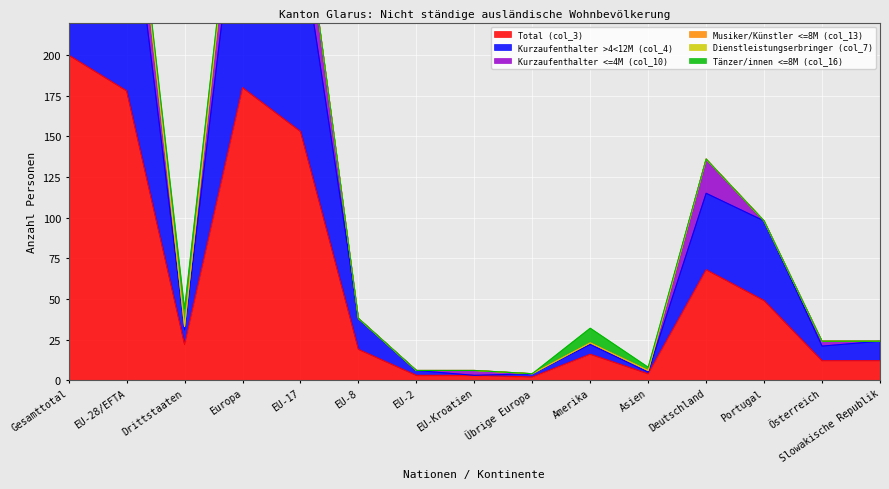

Between EU-17 and Portugal, which series saw the biggest shift?

Total (col_3)